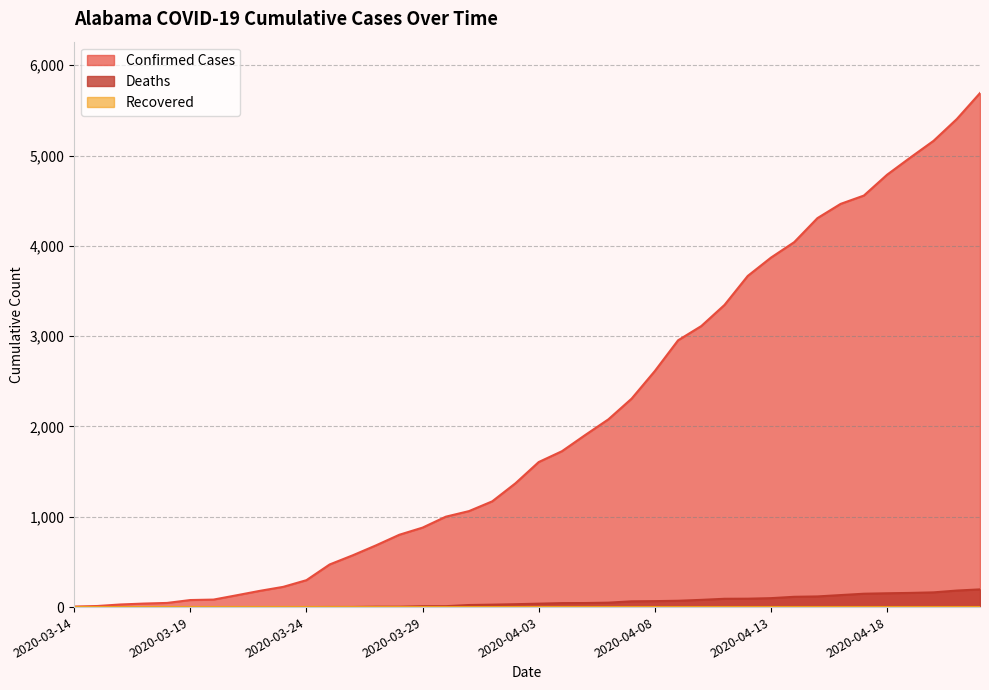

Which series has the largest range (max minus min)?

Confirmed Cases